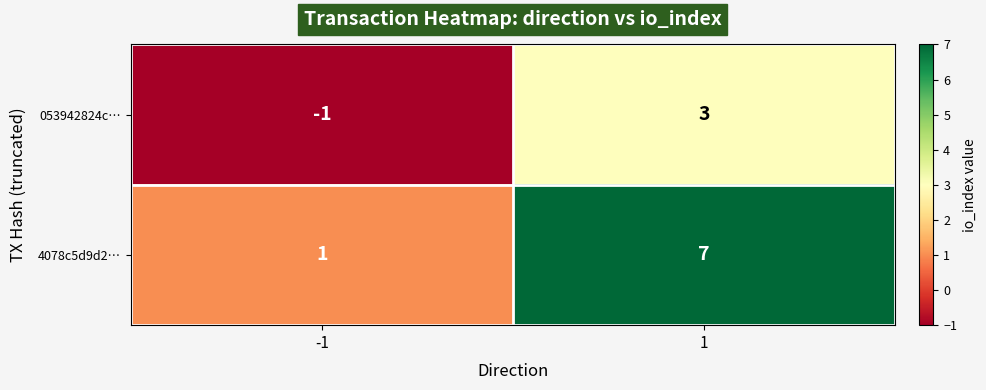

Reading right to left, what are all the values shown in this chart?

053942824c…: 1=3	-1=-1
4078c5d9d2…: 1=7	-1=1